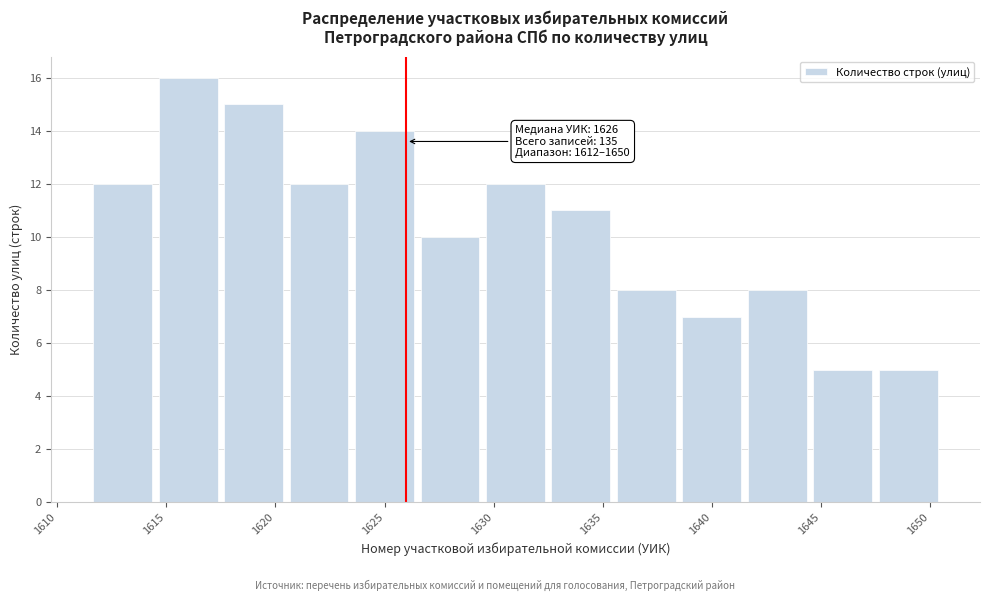

Over which range of the x-axis is the bar tallest?

1614.5 to 1617.5